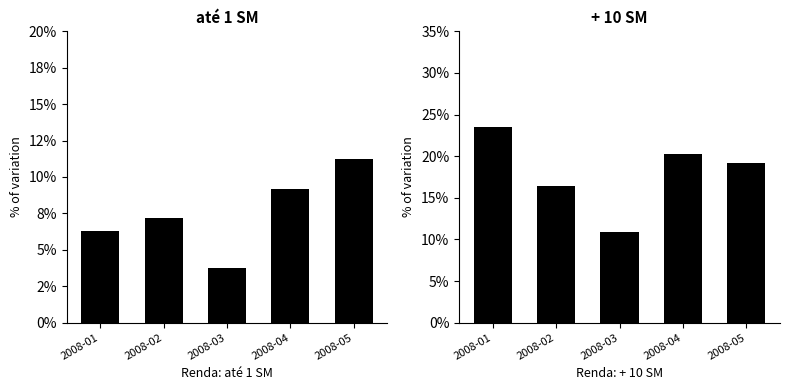

At which category does the chart reach its minimum across all series?

2008-03